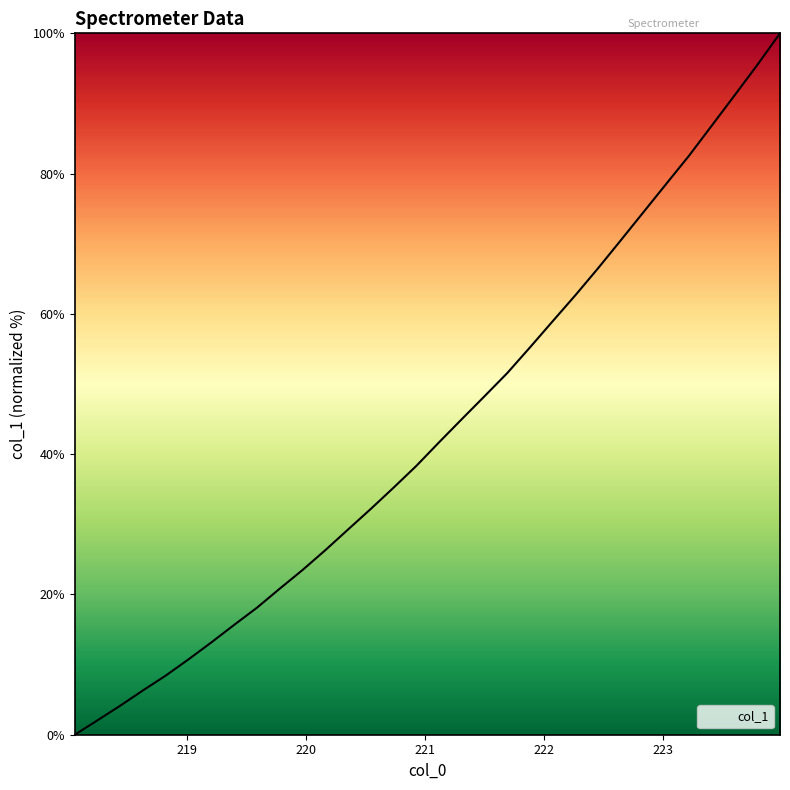

What is the maximum value shown in the chart?

100.0